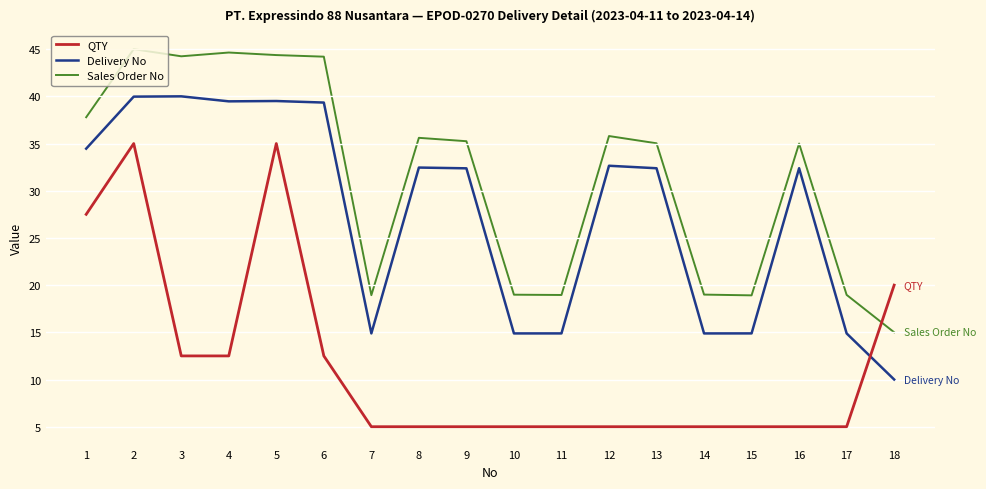

List the series in order of their peak value, highest first.

Sales Order No, Delivery No, QTY